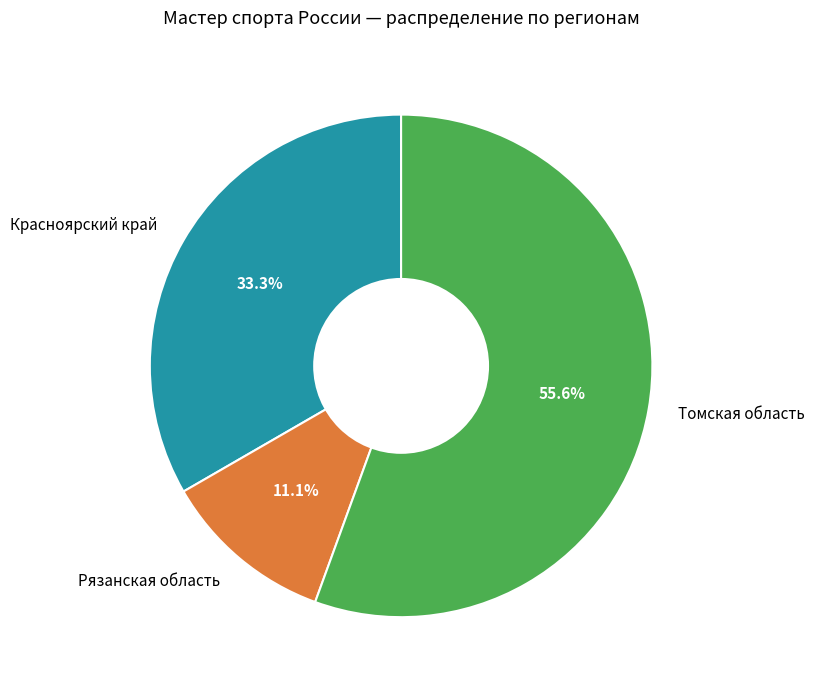

To the nearest percent, what is the difference between the Красноярский край and Томская область slice percentages?

22%